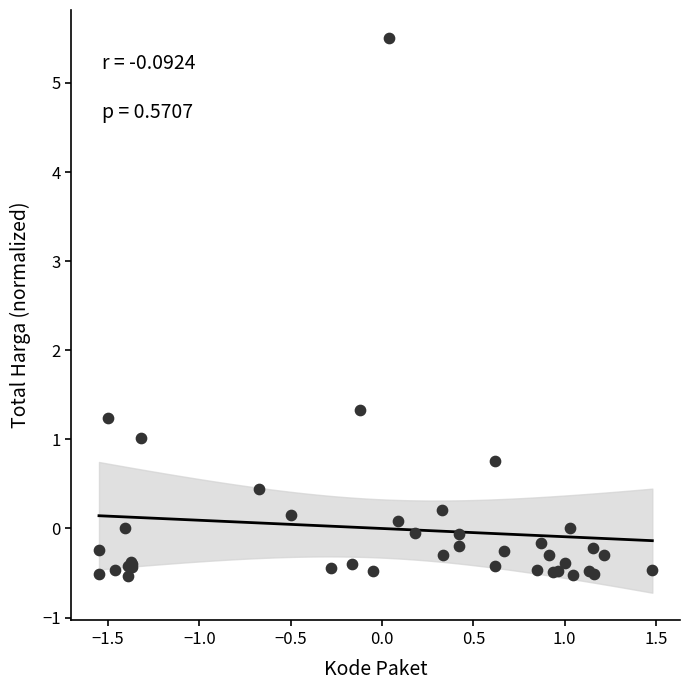

What Y value in the scatter plot is closest to 2?

1.3